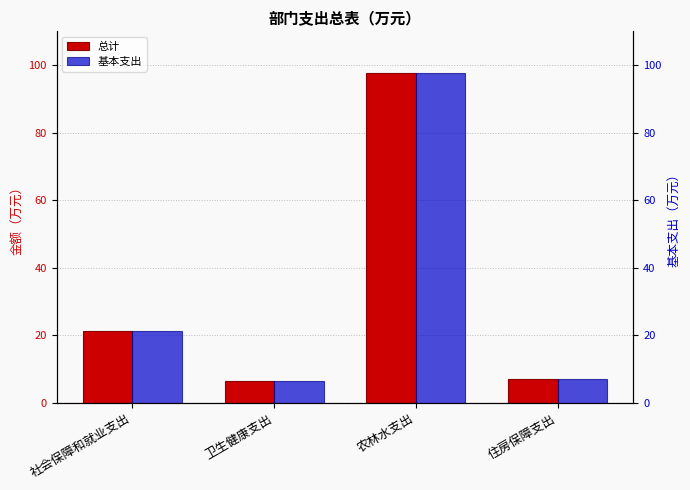

What is the highest value of the 总计 series?

97.7